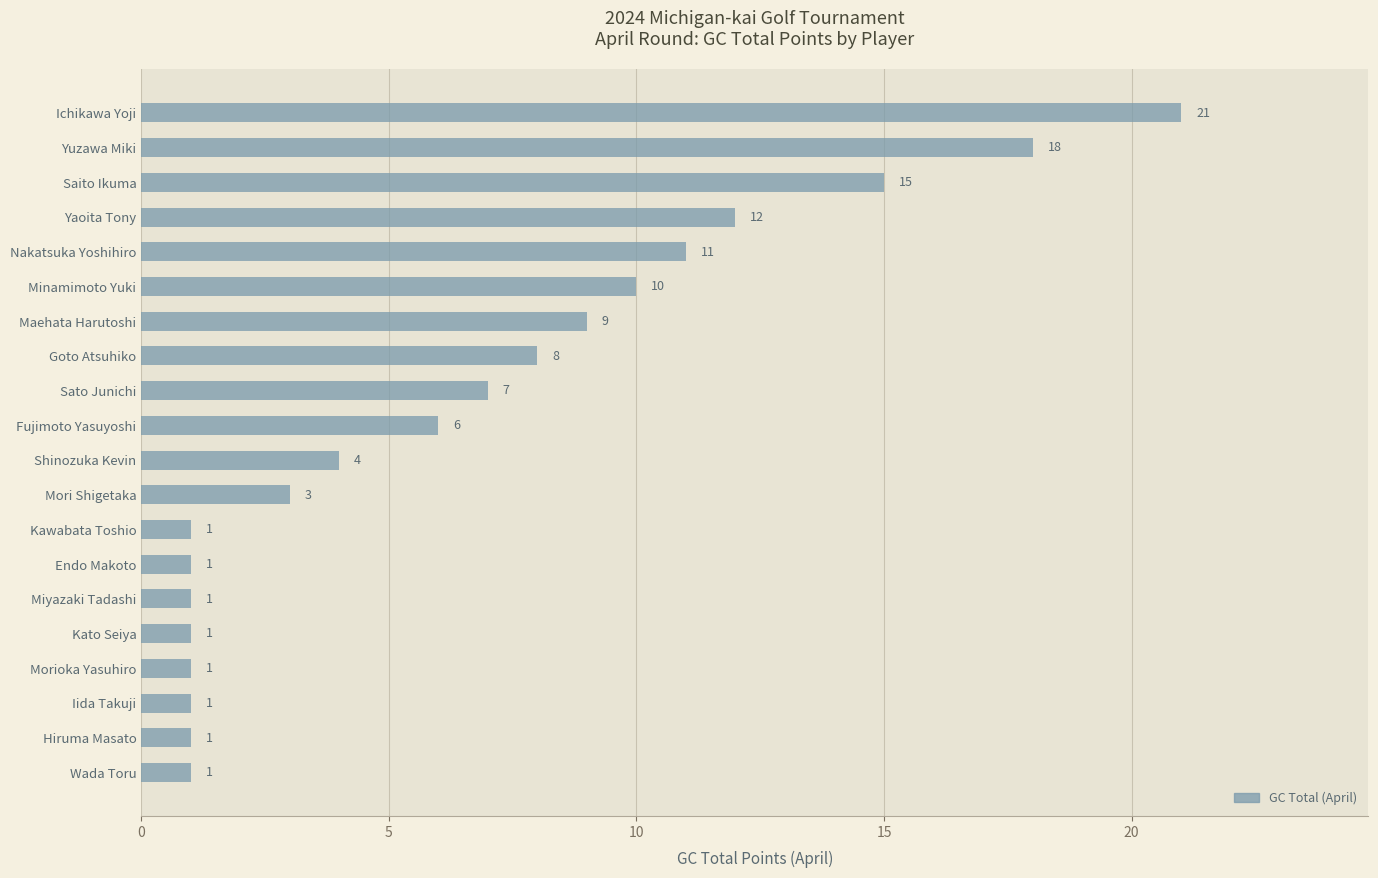

What is the sum of the values at Goto Atsuhiko and Morioka Yasuhiro?

9